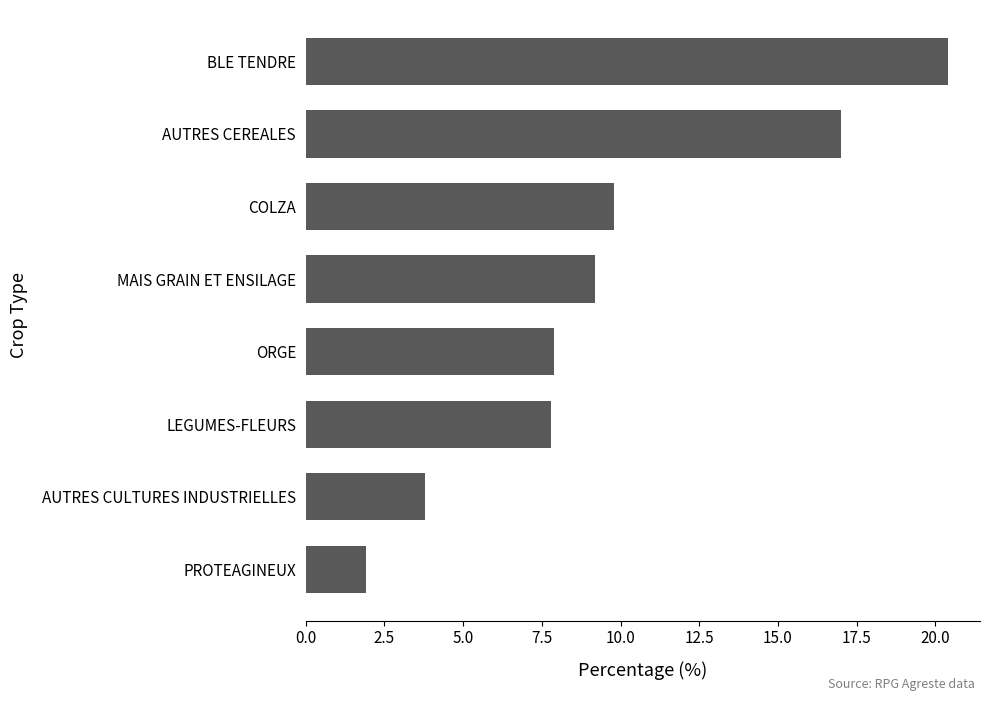

What is the minimum value shown in the chart?

1.9